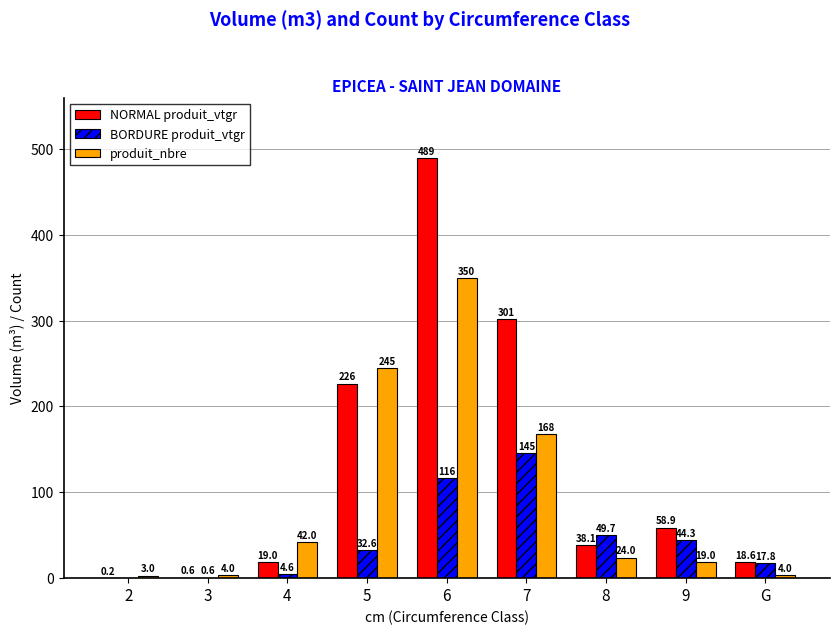

Are the bars horizontal?

No